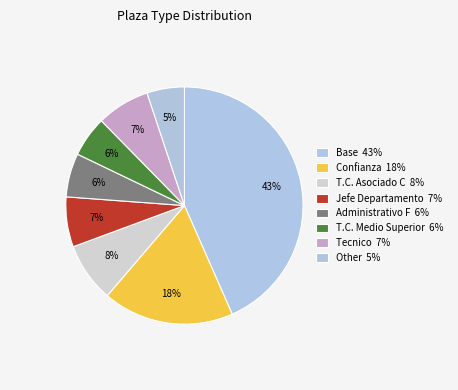

How many segments does this pie chart have?

8